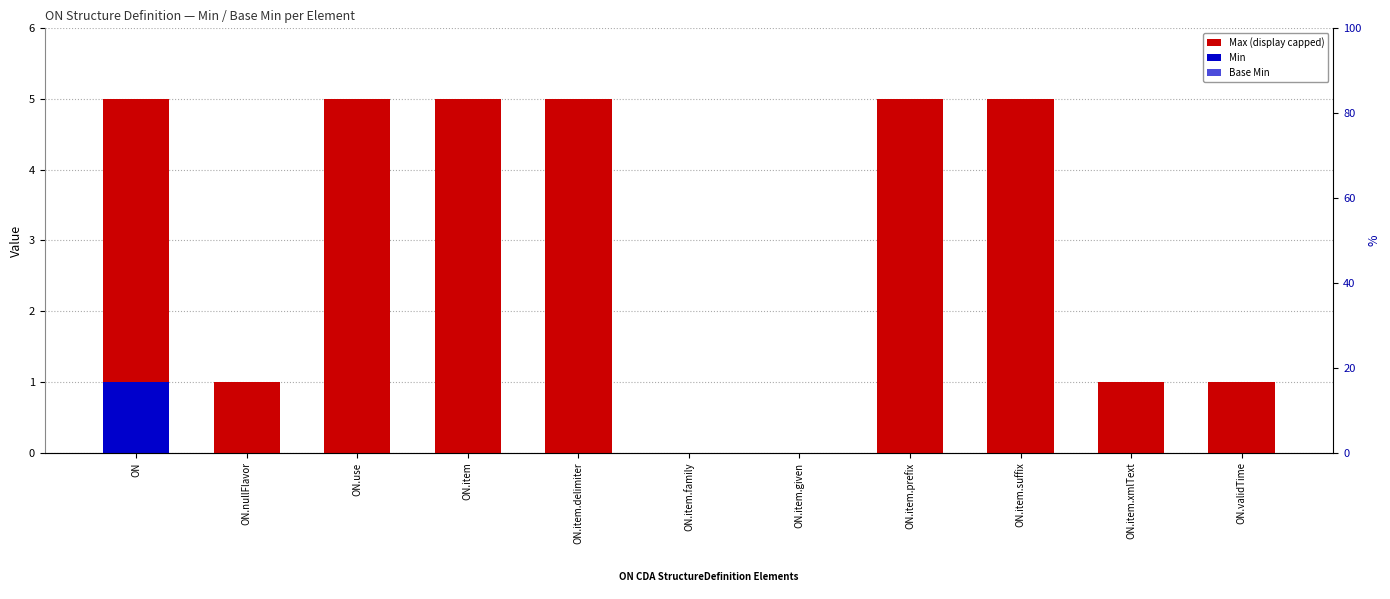

What is the total value across all series at ON.item.prefix?

5